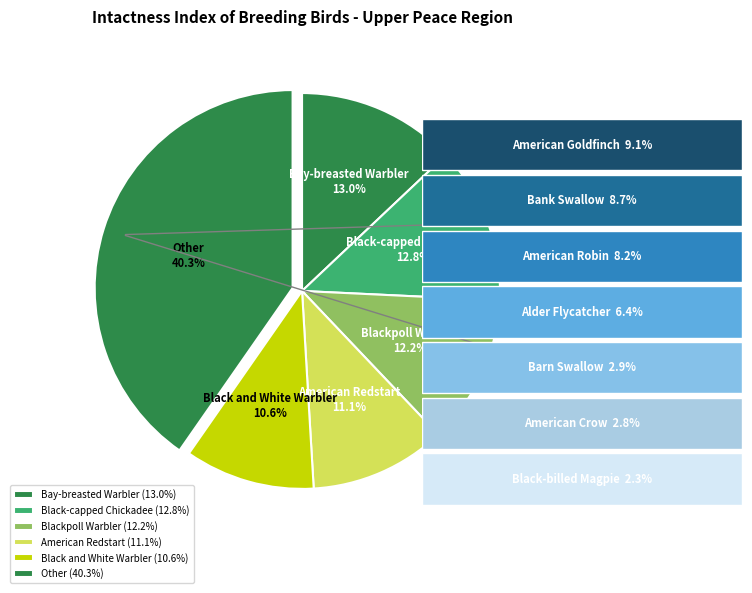

Combined, what portion of the pie is Blackpoll Warbler and Other?

52.5%